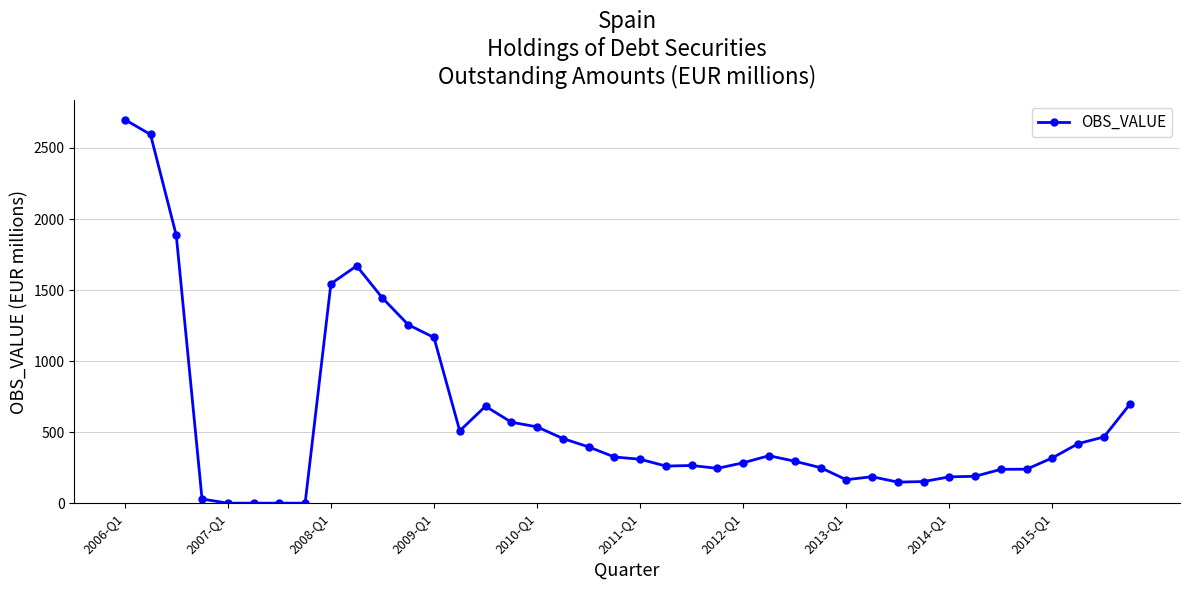

What is the greatest value displayed?

2700